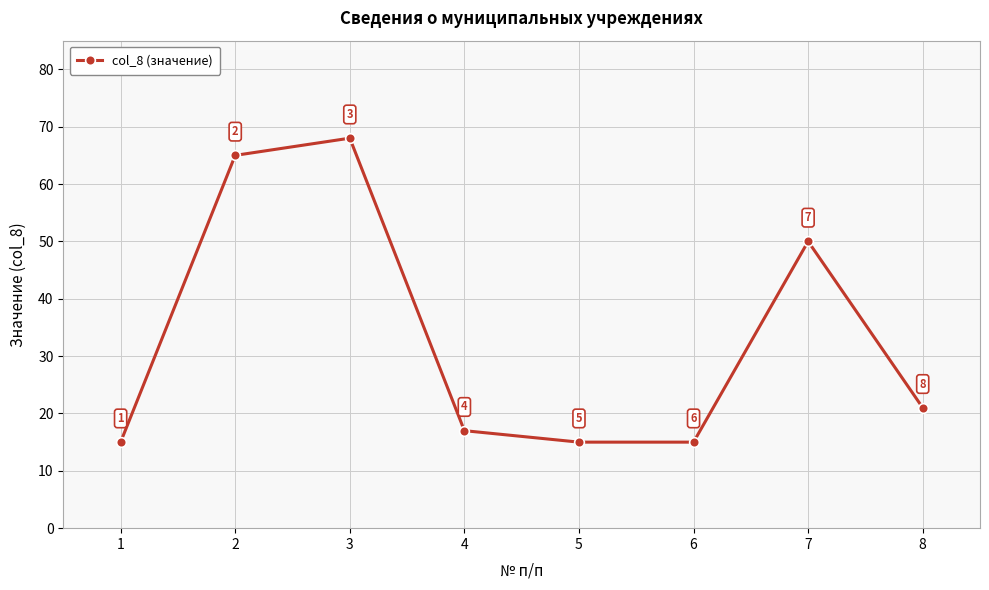

At which category does the chart reach its peak across all series?

3